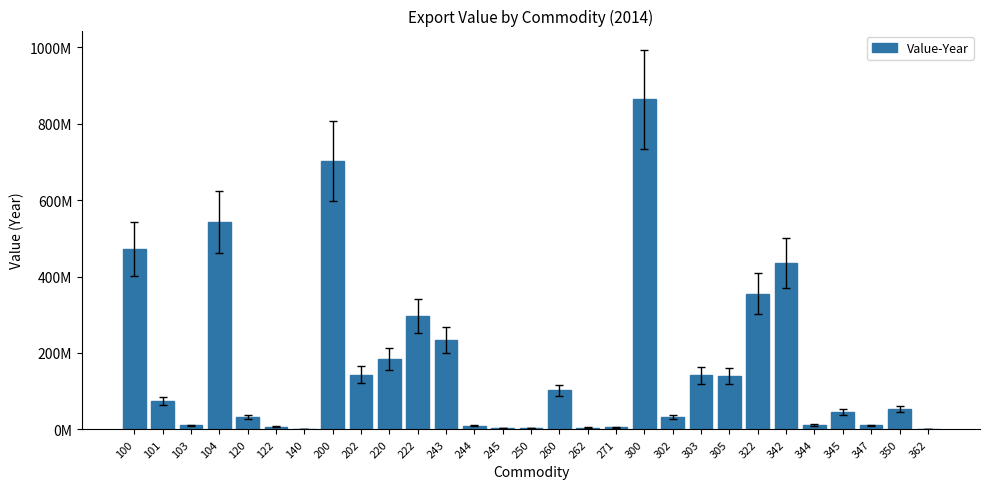

Reading right to left, what are all the values shown in this chart?

362=982669	350=53482914	347=10753925	345=45648509	344=11454018	342=434806553	322=354912948	305=139237024	303=141269840	302=32854790	300=864594114	271=5012469	262=4385115	260=102128306	250=3841779	245=3890107	244=9700866	243=233819413	222=297675238	220=184273098	202=143497767	200=701956380	140=1890903	122=6687697	120=32466590	104=542194221	103=10675165	101=74722828	100=471009036